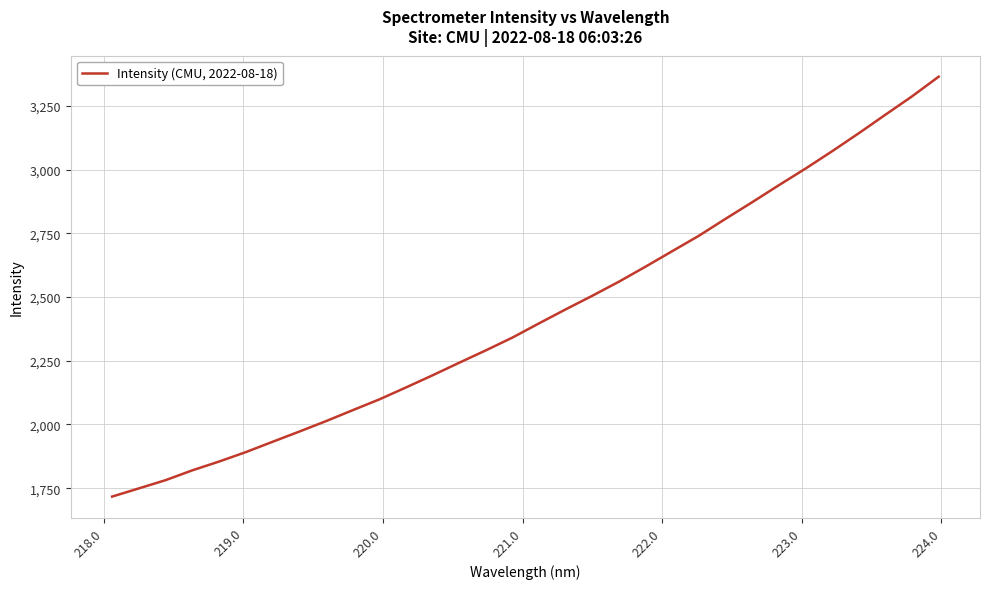

Reading left to right, transcribe all the data shown in this chart.

1717.0	1749.1	1781.4	1819.9	1854.3	1891.2	1931.6	1971.6	2012.5	2055.5	2097.9	2144.8	2192.6	2242.0	2290.6	2340.9	2396.8	2451.7	2505.2	2560.5	2619.6	2680.3	2740.7	2807.2	2872.4	2939.1	3004.2	3072.4	3143.0	3215.7	3287.8	3364.9